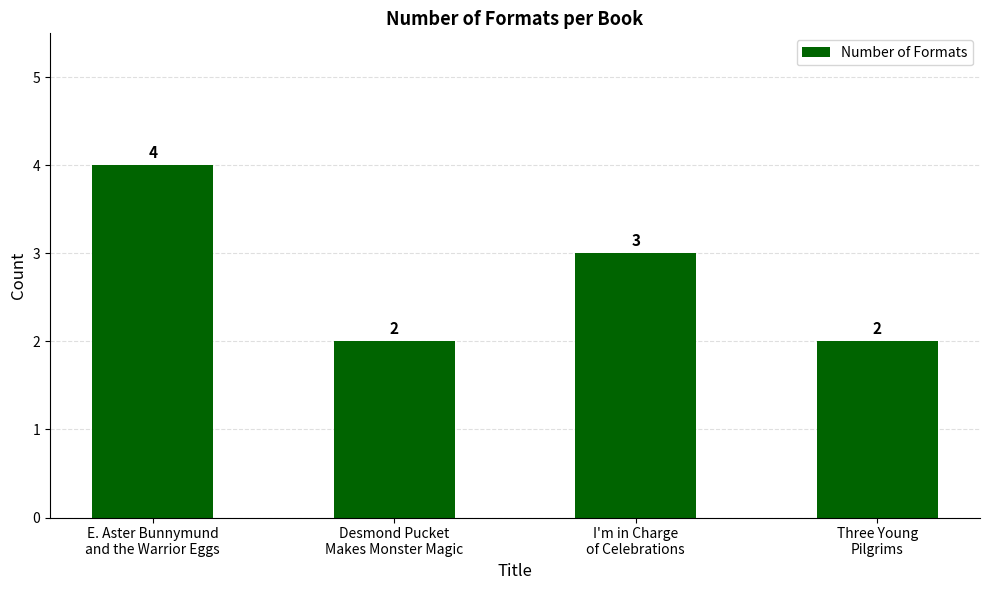

What is the label of the 1st bar from the left?

E. Aster Bunnymund
and the Warrior Eggs